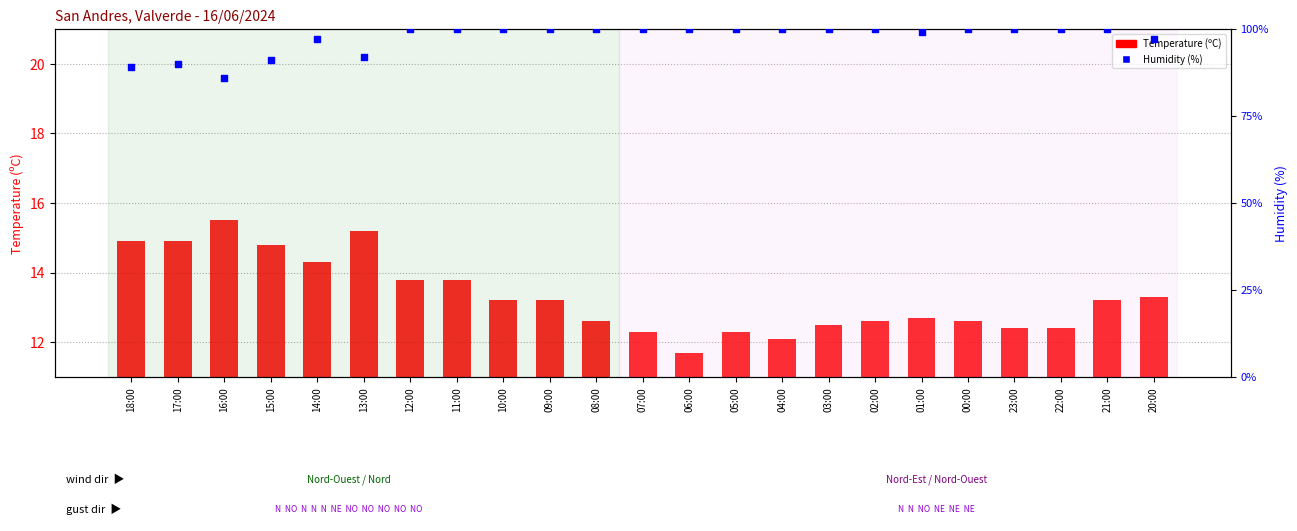

At how many categories does at least one series exceed 52?

23